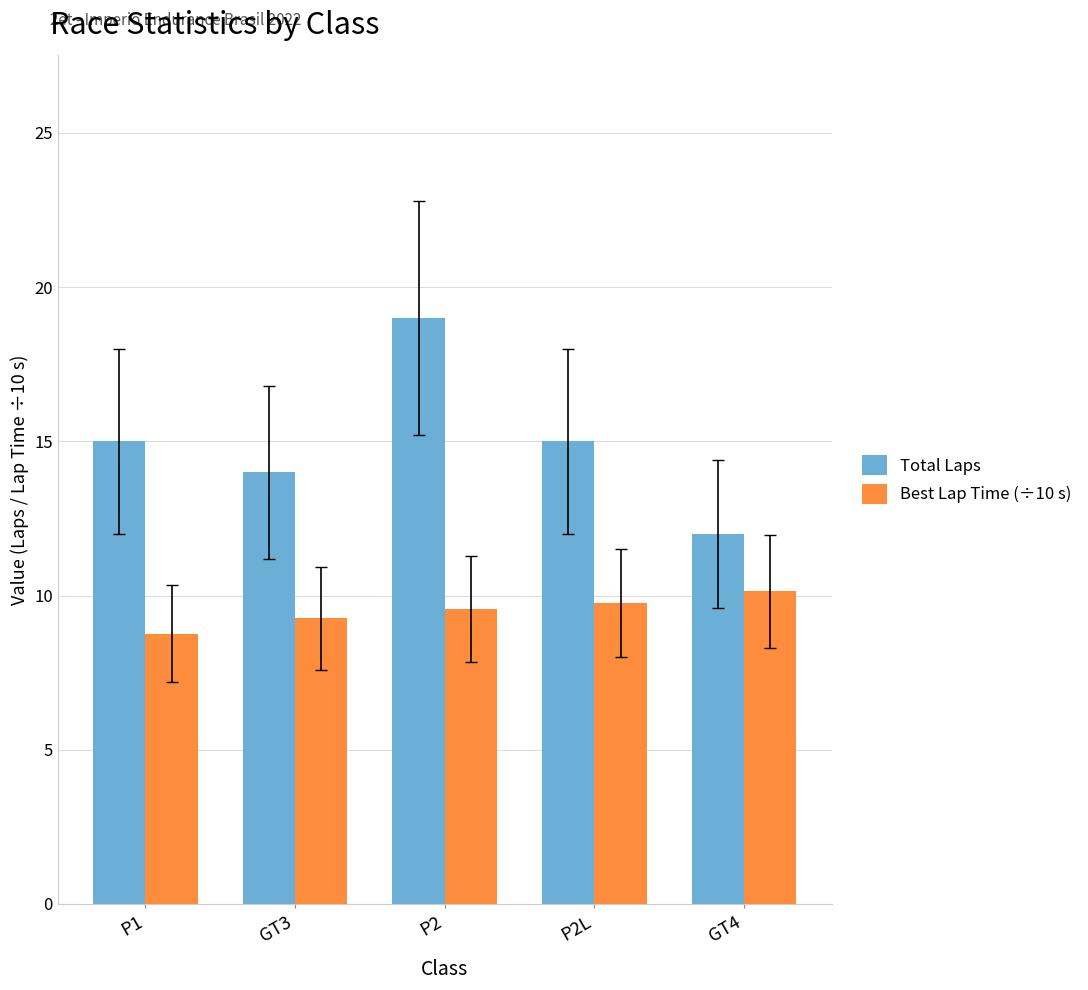

What is the approximate value of Total Laps at P1?

15.0